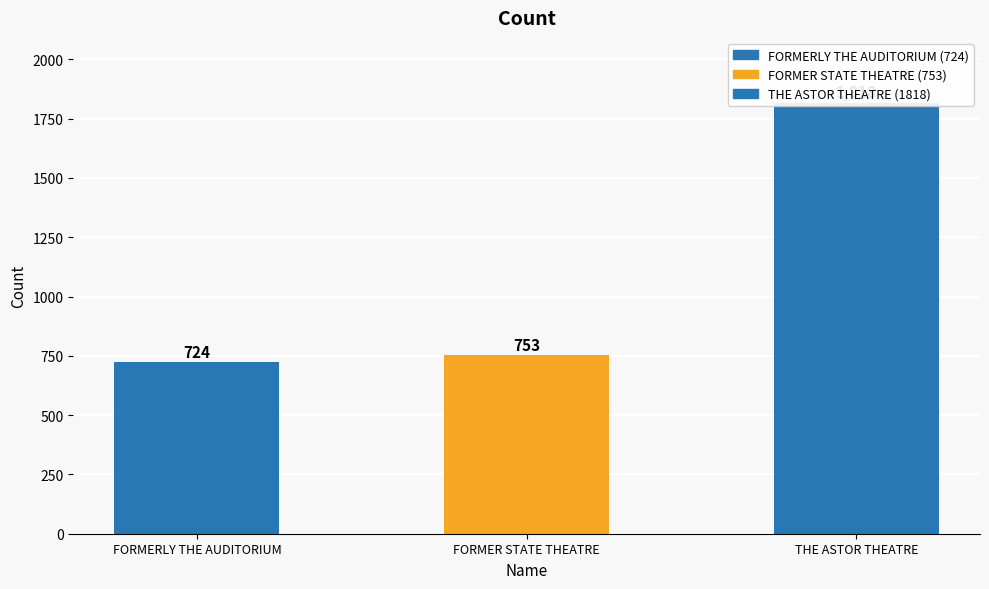

What is the label of the 2nd bar from the left?

FORMER STATE THEATRE